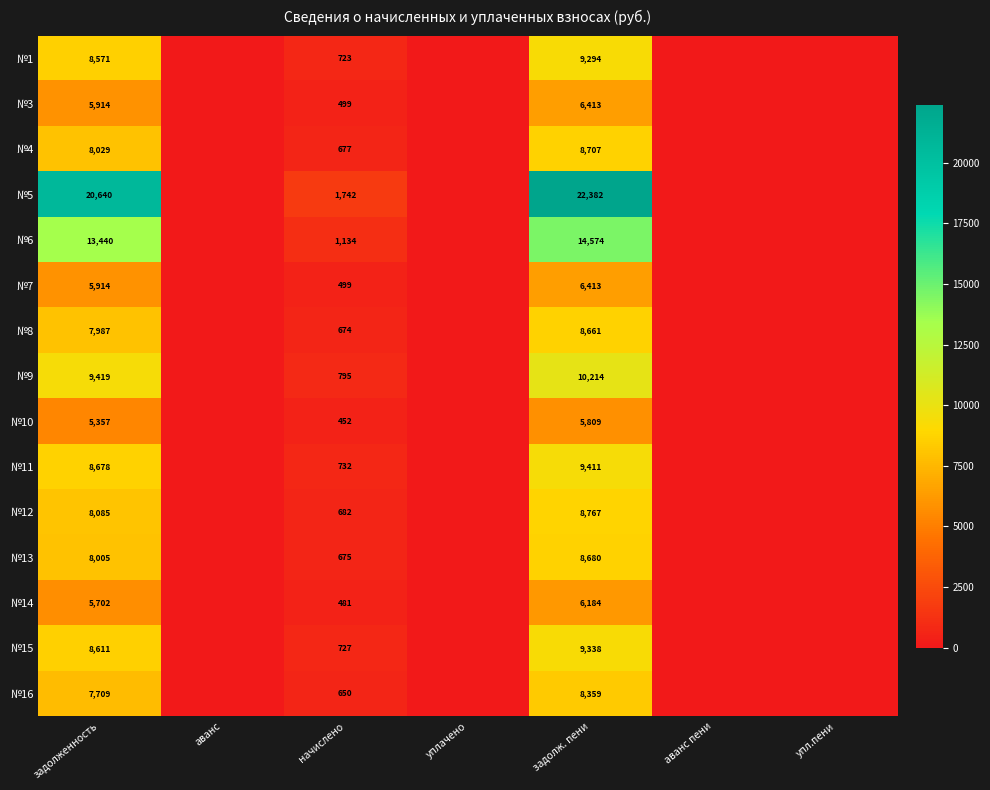

Is it true that №16 equals 650 at начислено?

True